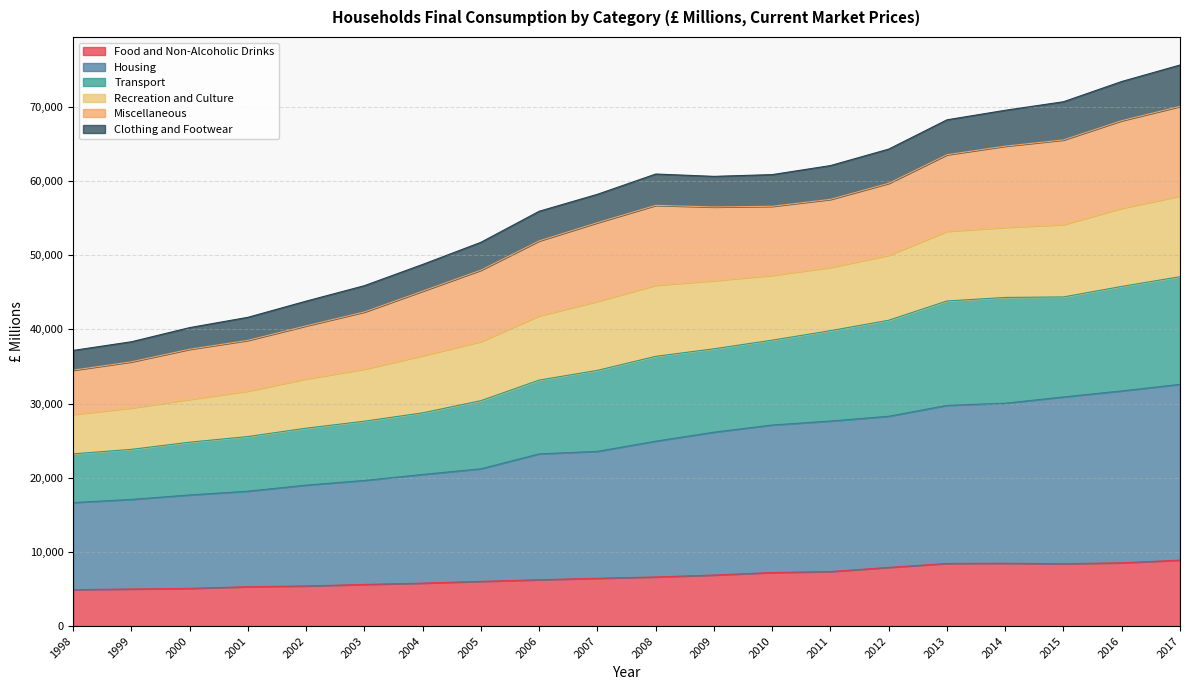

The value of Food and Non-Alcoholic Drinks at 2002 is 8082. True or false?

False